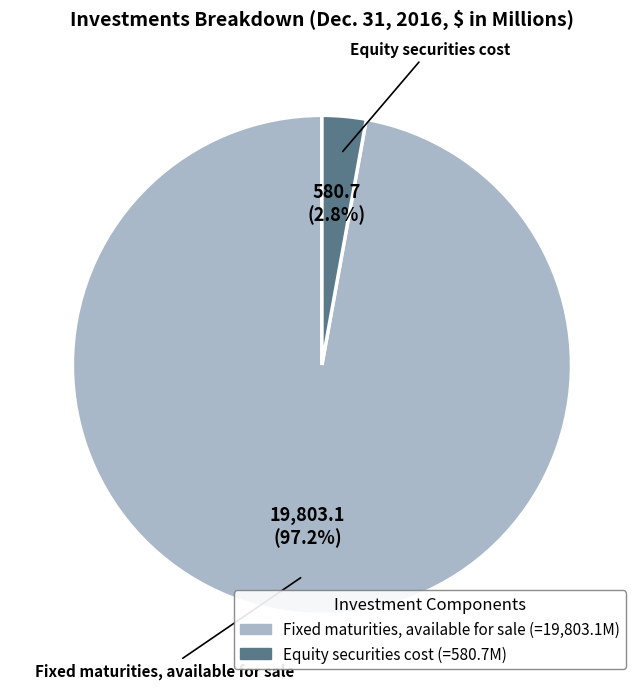

Does Fixed maturities, available for sale account for over 50% of the chart?

Yes